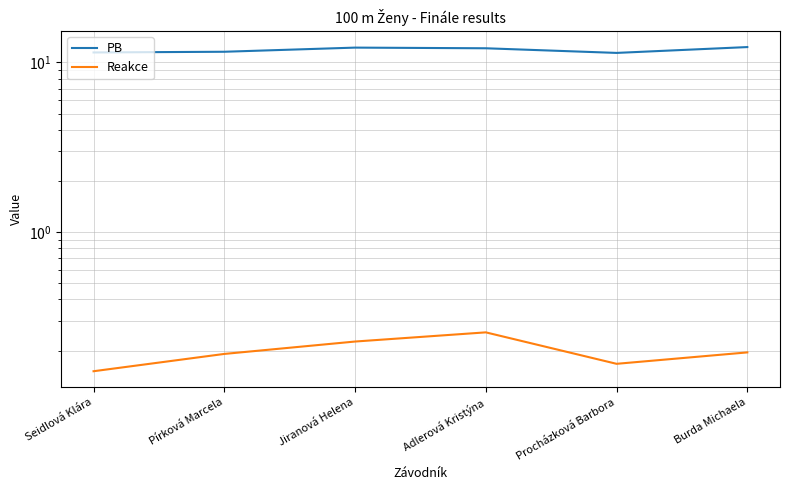

What is the difference between the second highest and minimum values in the PB series?

0.8